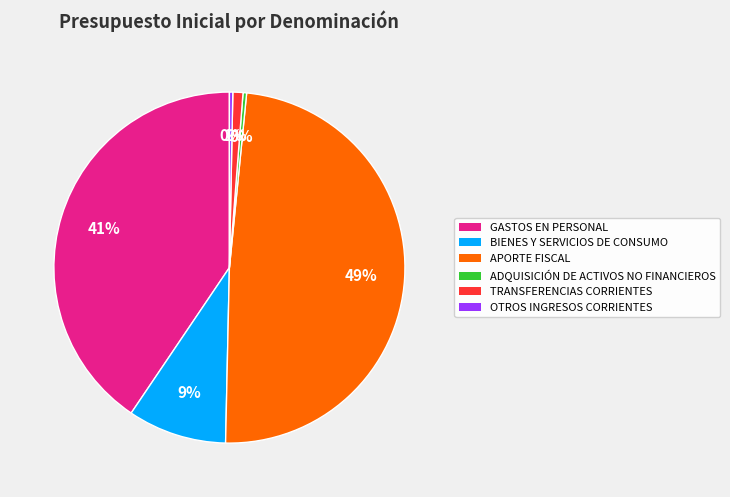

How many slices are in this pie chart?

6